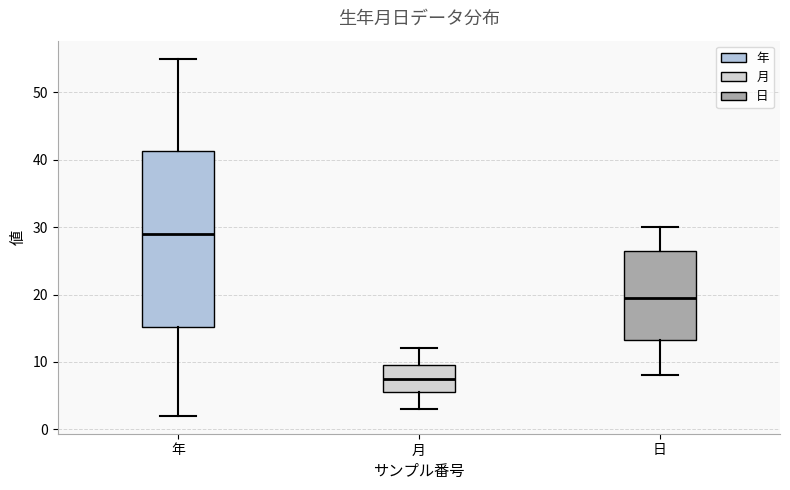

Which box has the lowest median line?

月